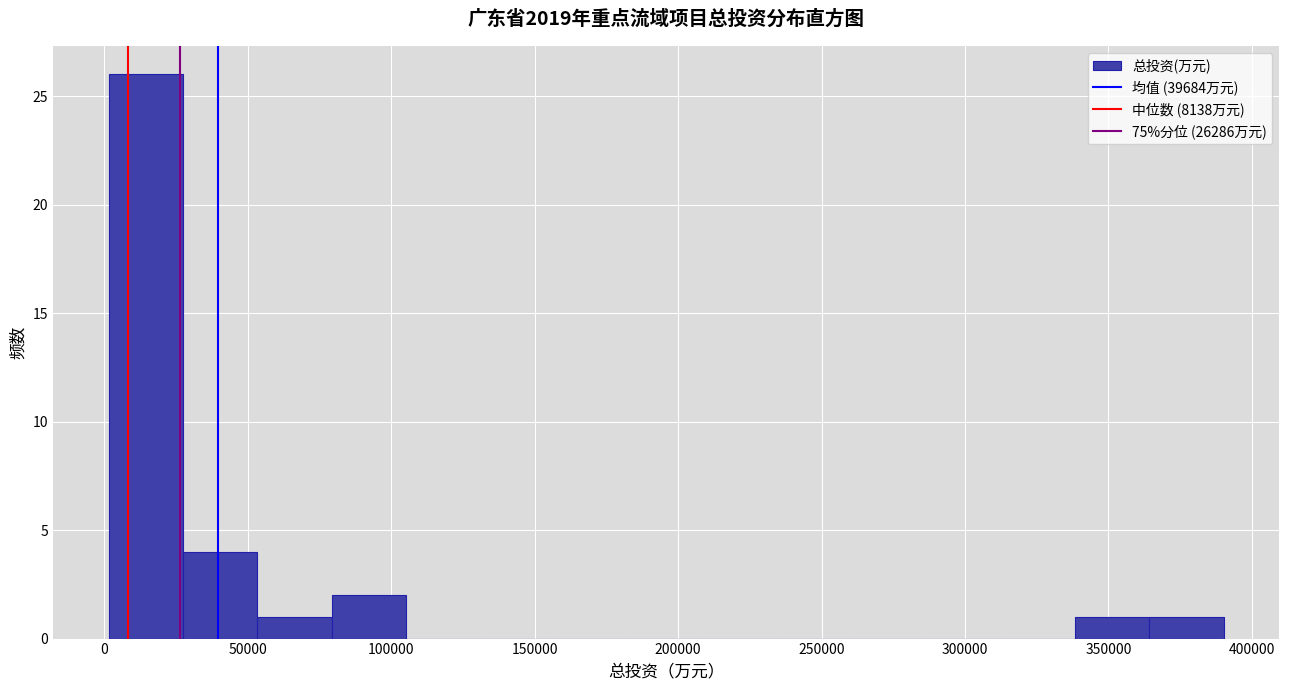

Reading left to right, transcribe this chart: for each bar, give the range it covers on the x-axis and its height. Neither the bar edges nor the heights are printed on the chart, so give them approximately, as read against the axes.

0 to 25000: 26
25000 to 55000: 4
55000 to 80000: 1
80000 to 105000: 2
105000 to 130000: 0
130000 to 155000: 0
155000 to 185000: 0
185000 to 210000: 0
210000 to 235000: 0
235000 to 260000: 0
260000 to 285000: 0
285000 to 310000: 0
310000 to 340000: 0
340000 to 365000: 1
365000 to 390000: 1